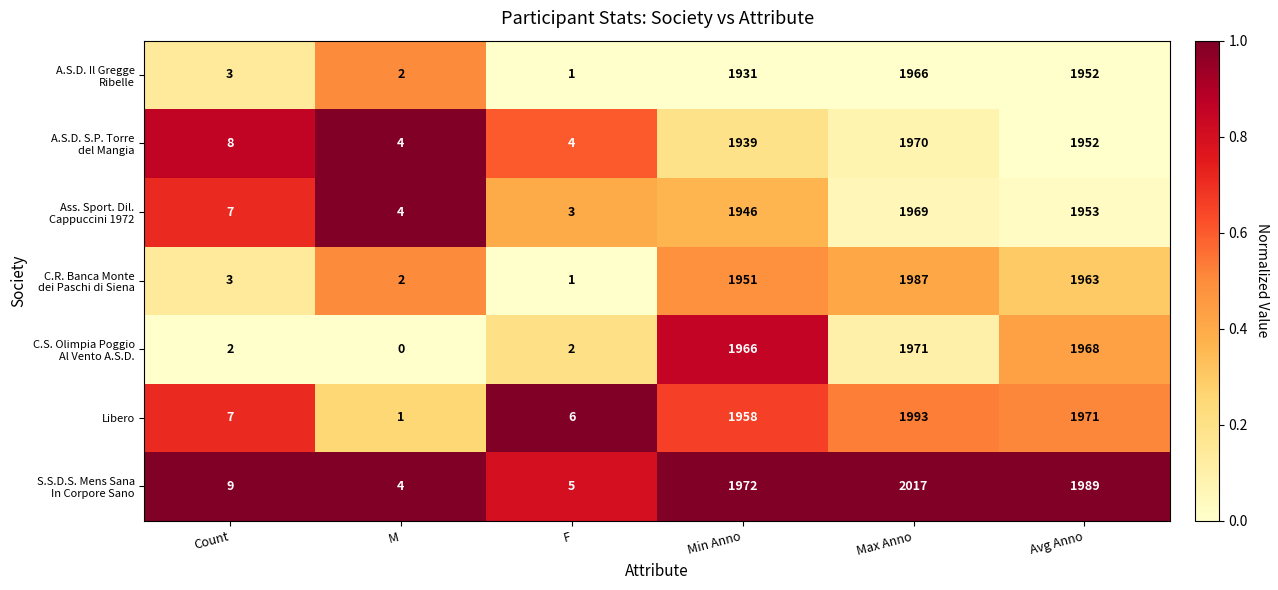

Count the number of categories in the chart.

6